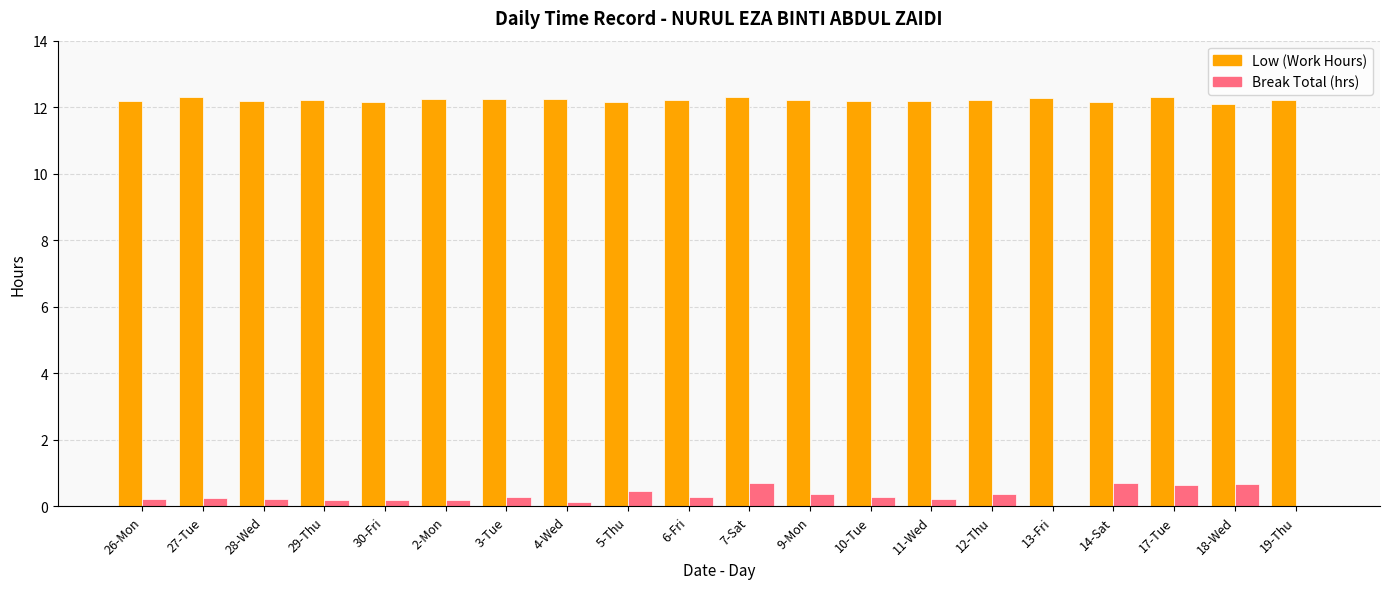

What is the maximum value shown in the chart?

12.3